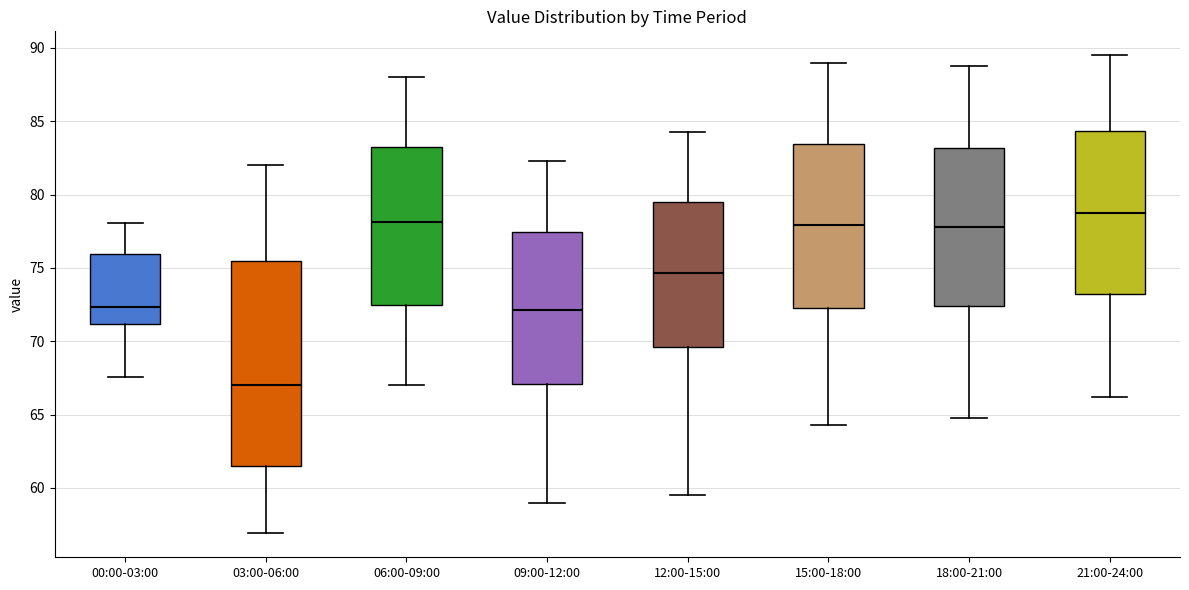

Which box has the lowest median line?

03:00-06:00